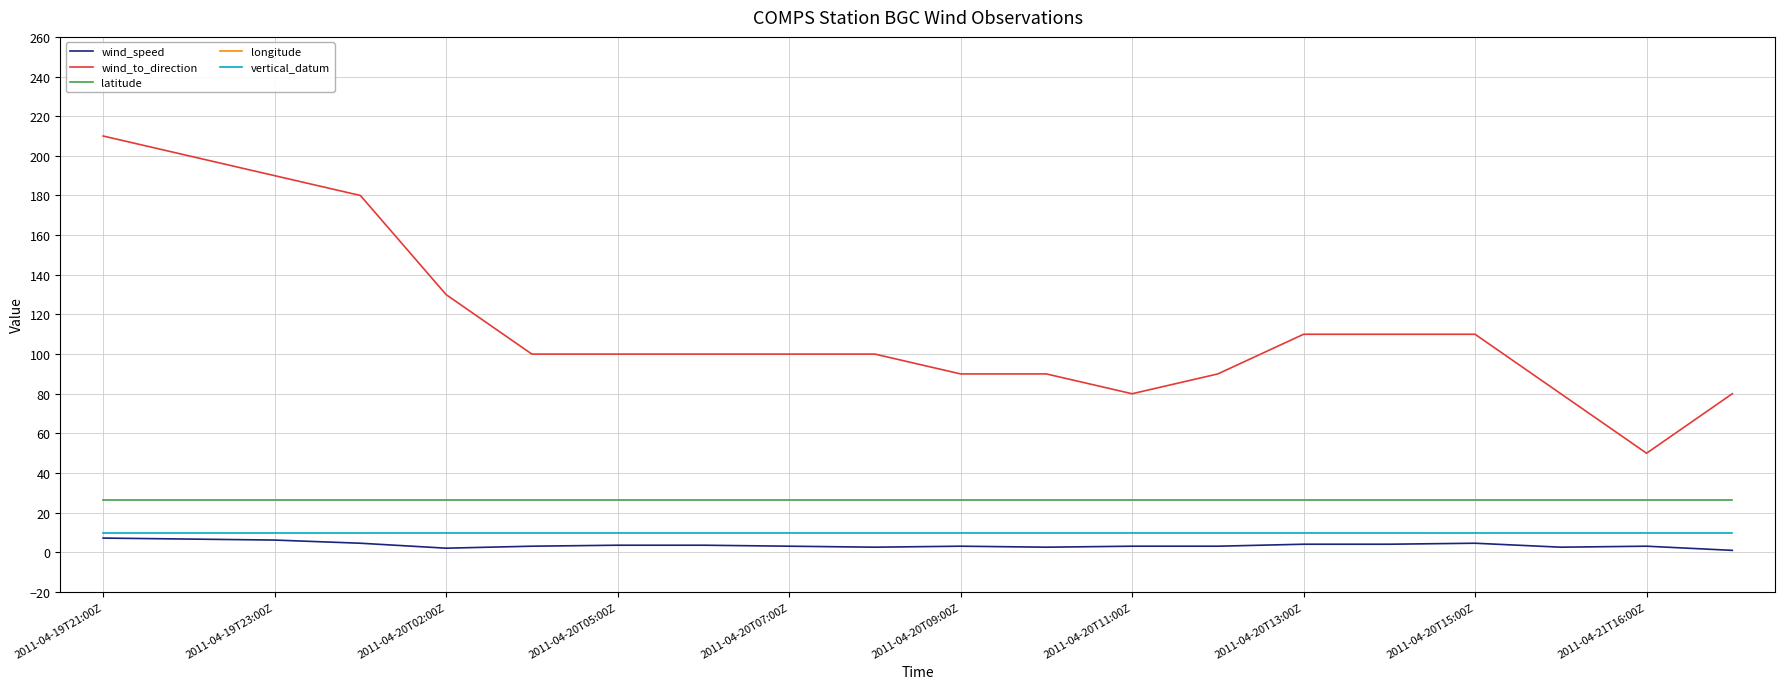

Is it true that vertical_datum equals 10.0 at 2011-04-20T11:00Z?

True